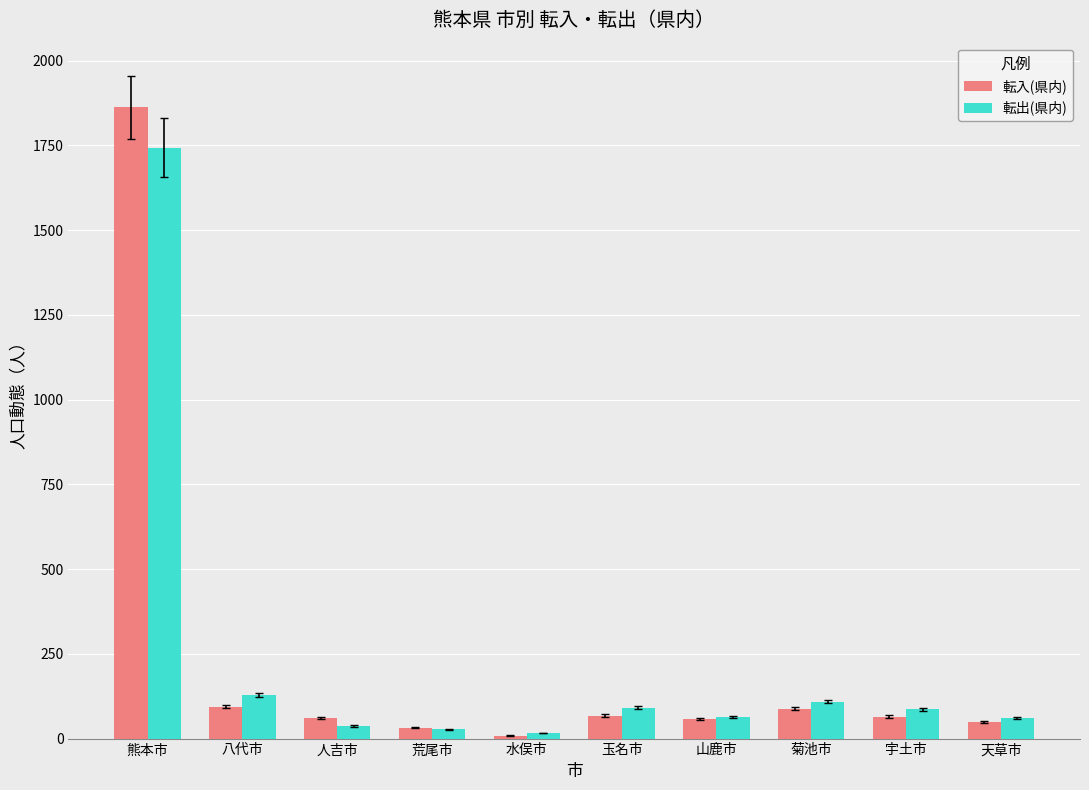

How many groups of bars are there?

10